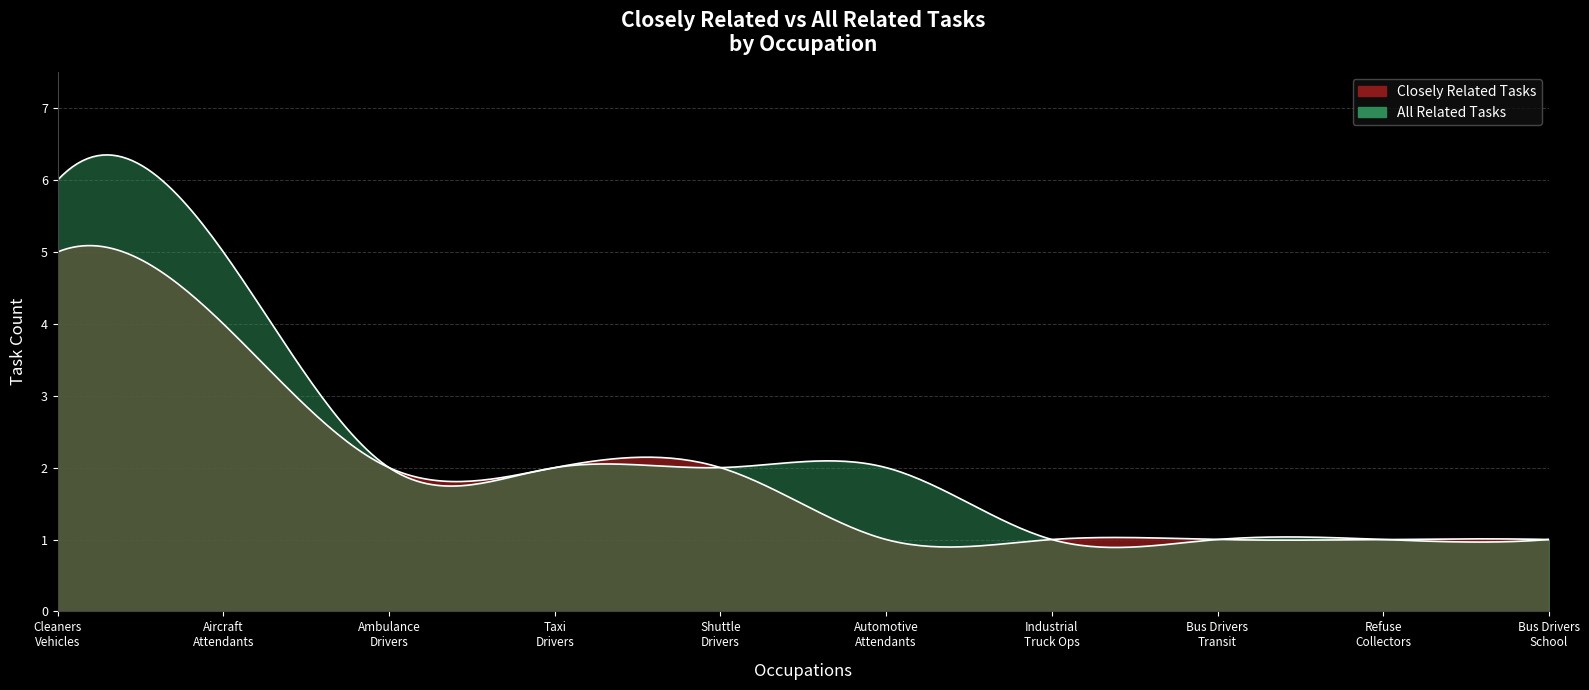

True or false: All Related Tasks and Closely Related Tasks cross at least once.

False